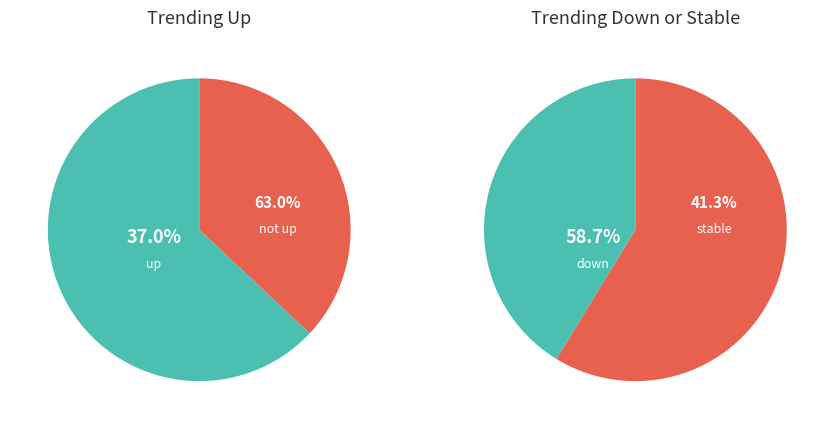

What is the largest slice in the pie chart?

up